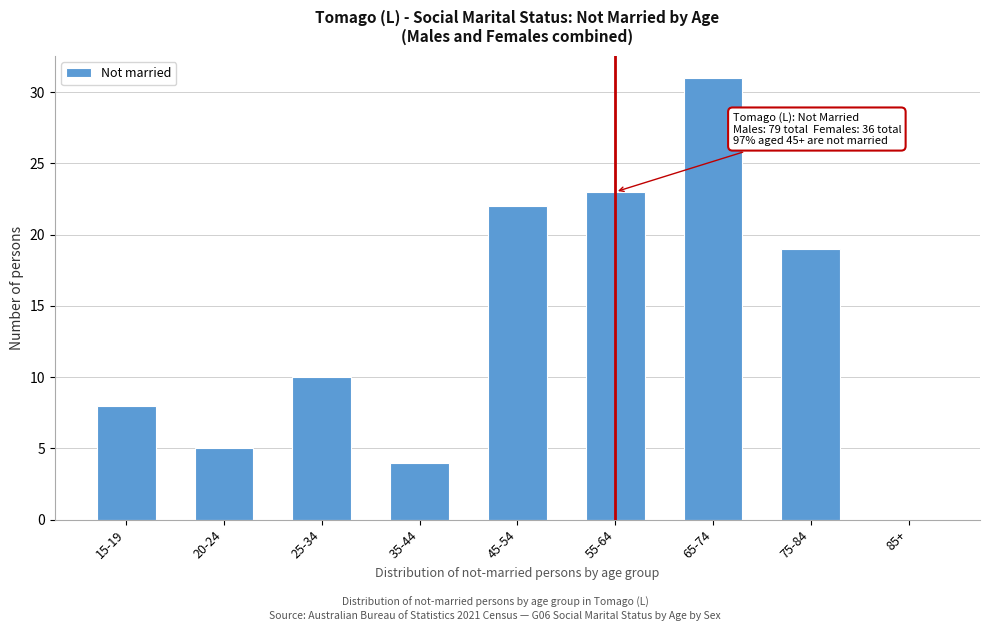

Reading left to right, list all the values displayed in this chart.

15-19=8	20-24=5	25-34=10	35-44=4	45-54=22	55-64=23	65-74=31	75-84=19	85+=0